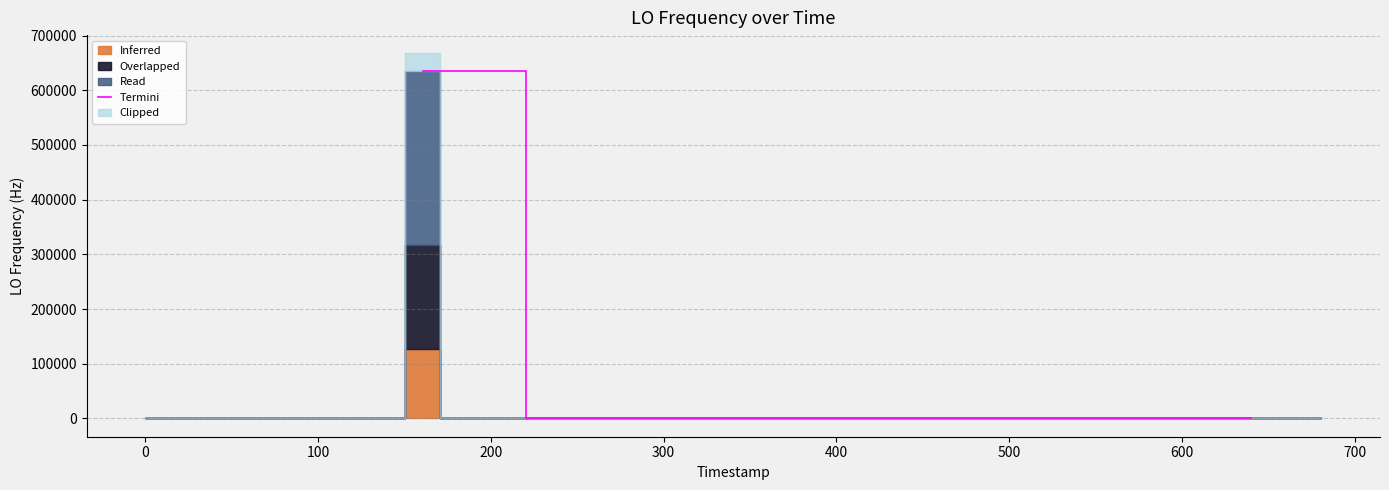

What is the highest value of the Termini series?

635704.8